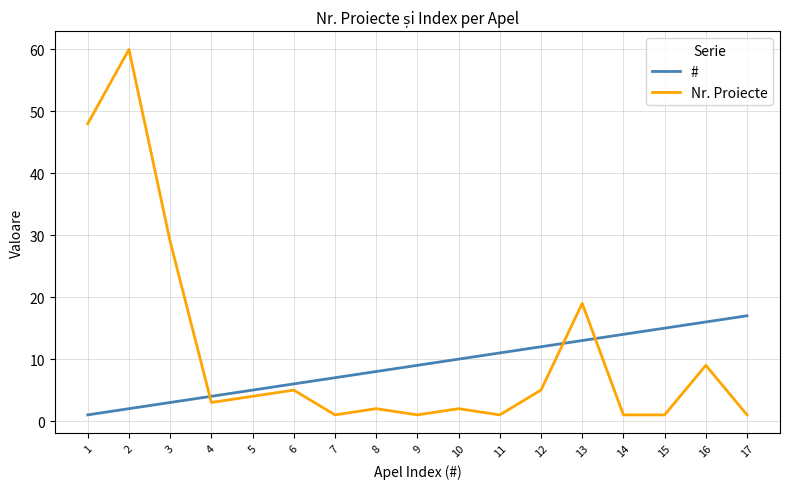

Is it true that # equals 2 at 4?

False